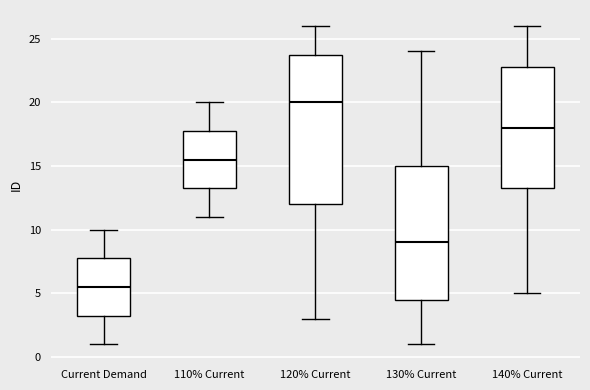

Reading left to right, transcribe this box plot: for each box, give where its median line is, the range the box spans, and where its two whiskers end, as read against the y-axis. The values are not printed on the chart, so give them approximately, as read against the axis.

Current Demand: median 5.5, box 3.5 to 8.0, whiskers 1.0 to 10.0
110% Current: median 15.5, box 13.5 to 18.0, whiskers 11.0 to 20.0
120% Current: median 20.0, box 12.0 to 24.0, whiskers 3.0 to 26.0
130% Current: median 9.0, box 4.5 to 15.0, whiskers 1.0 to 24.0
140% Current: median 18.0, box 13.5 to 23.0, whiskers 5.0 to 26.0